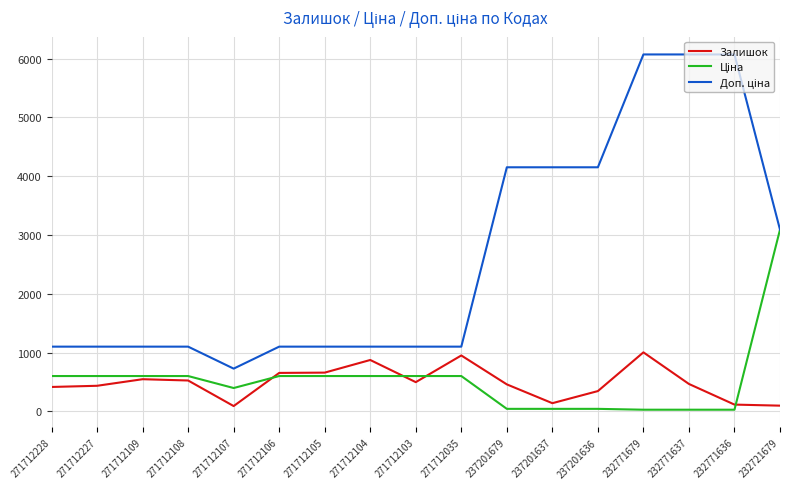

True or false: Залишок has a value of 89.0 at 271712107.

True